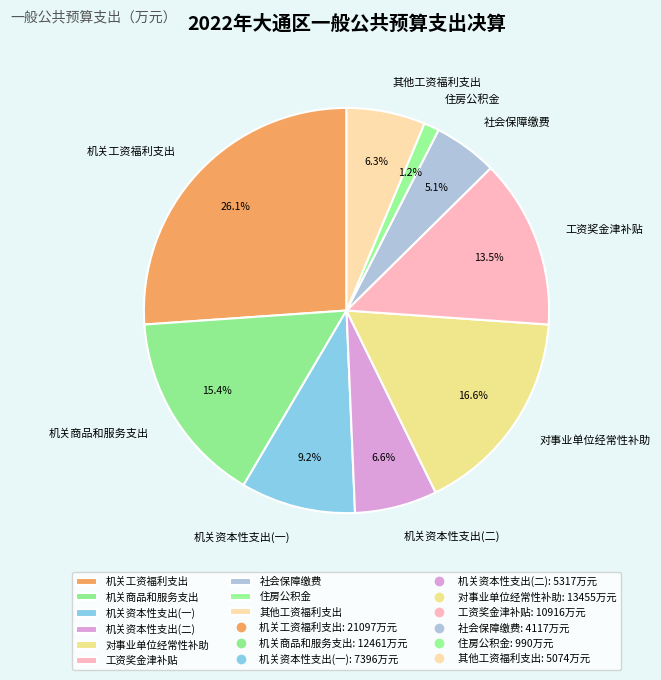

What portion of the pie excludes 机关资本性支出(一)?

90.8%